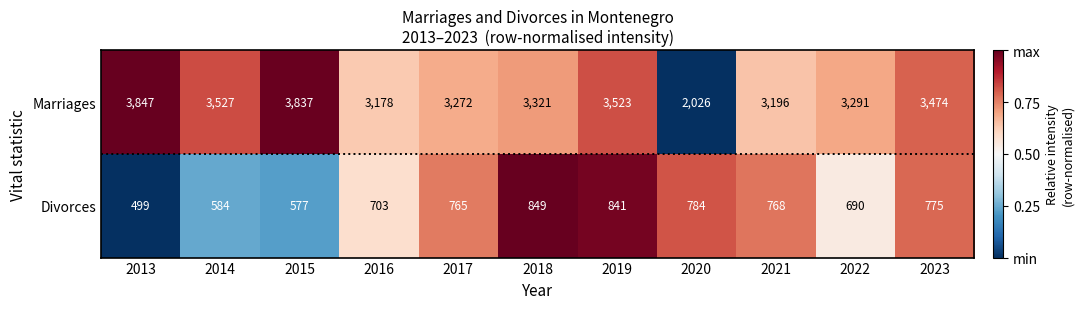

What is the difference between the second highest and second lowest values in the Divorces series?

264